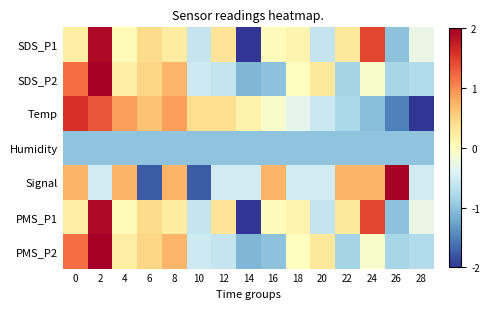

Between 14 and 28, which is larger?

28